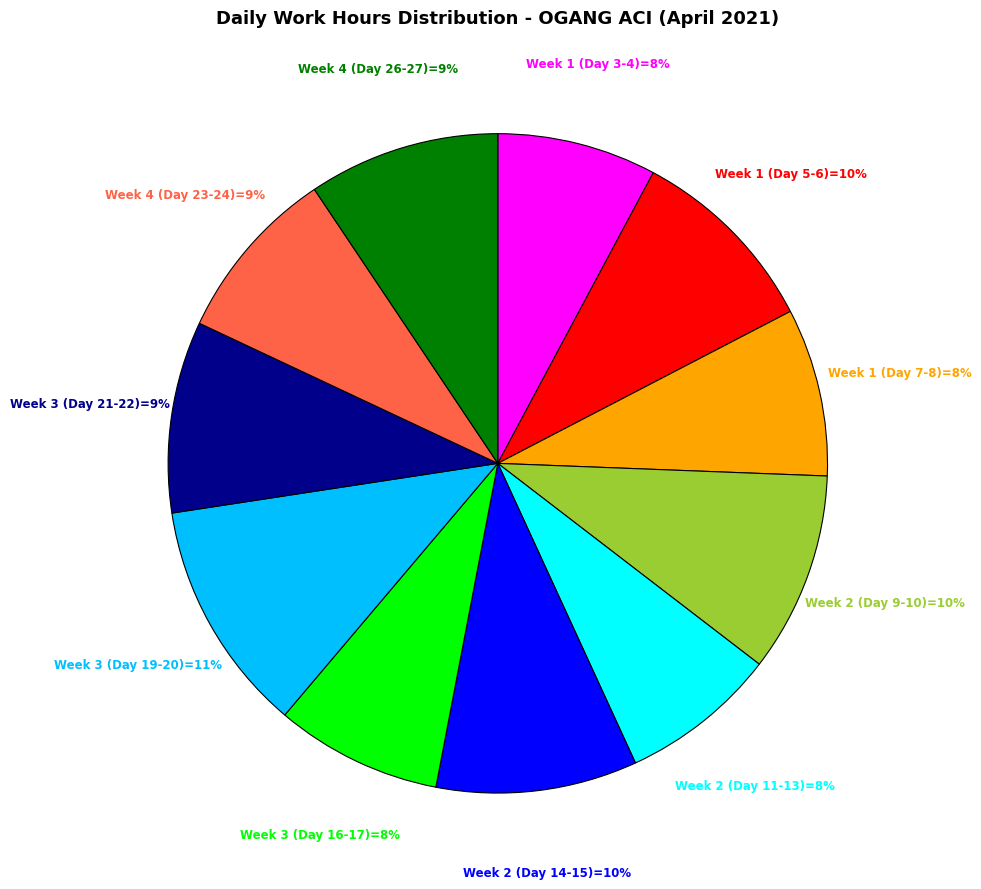

Is there any slice that represents more than half of the pie?

No